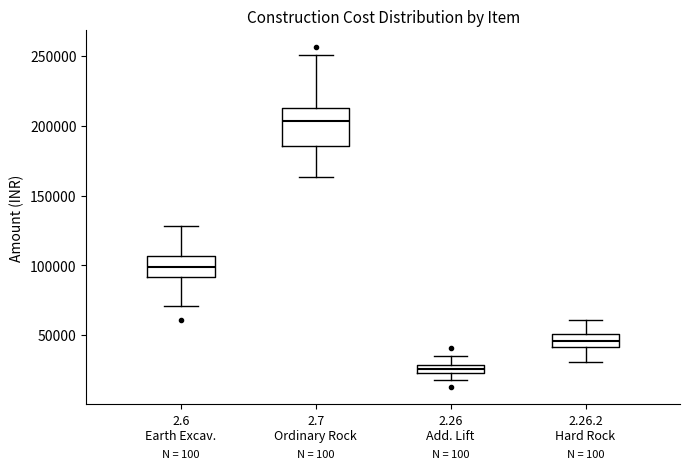

Which box has the lowest median line?

2.26 Add. Lift